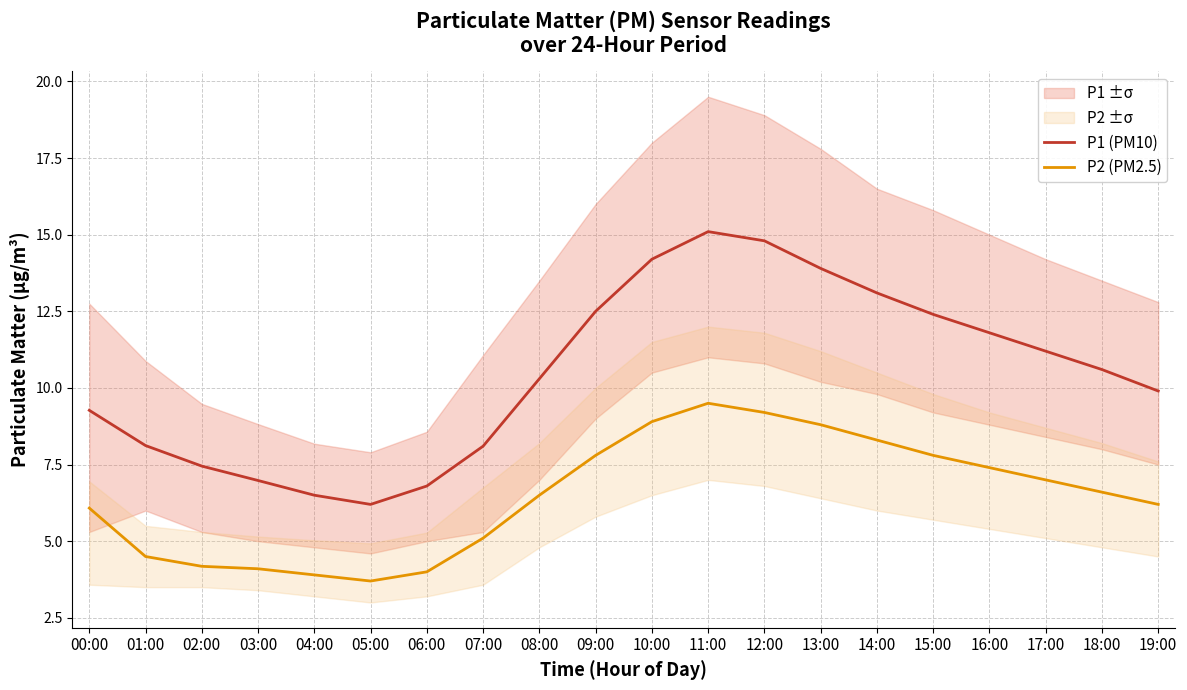

How many interior local valleys does the P2 (PM2.5) series have?

1